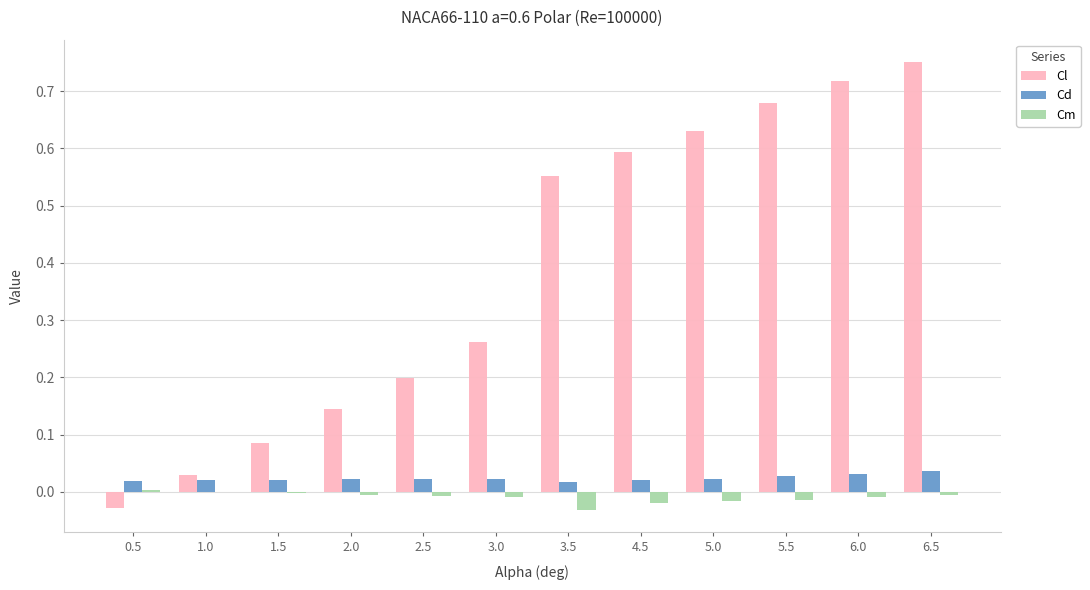

Does the chart contain stacked bars?

No